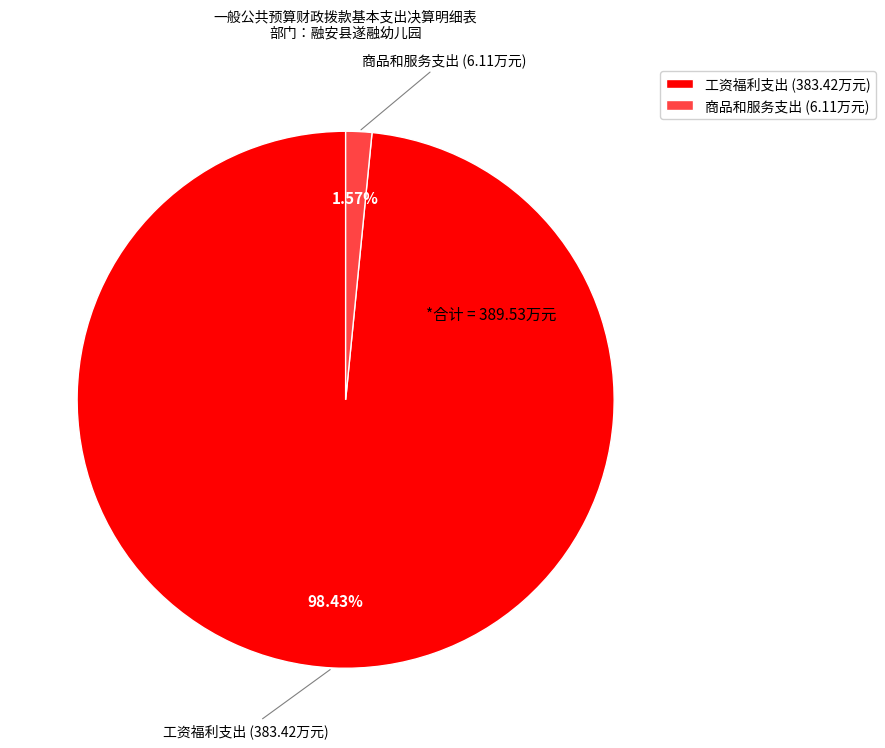

What is the smallest slice in the pie chart?

商品和服务支出 (6.11万元)